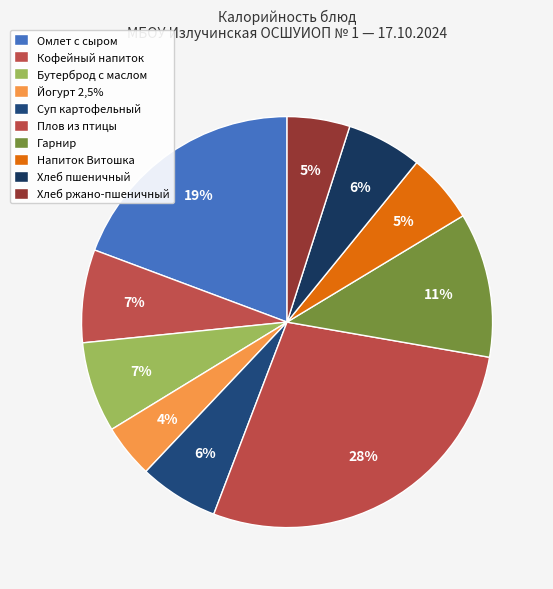

To the nearest percent, what is the average slice percentage?

10%